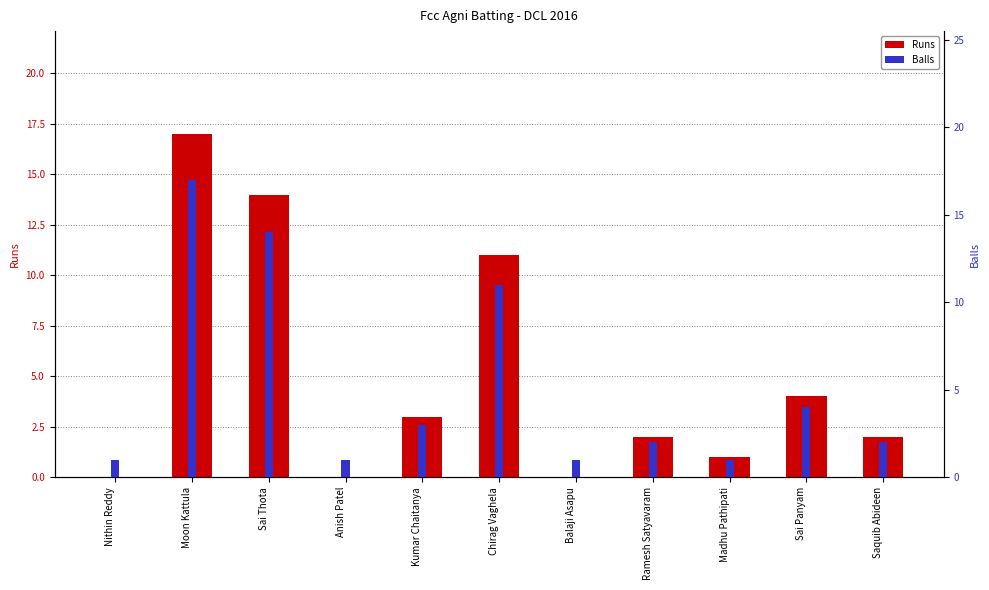

What is the difference between the maximum and minimum values in the Balls series?

16